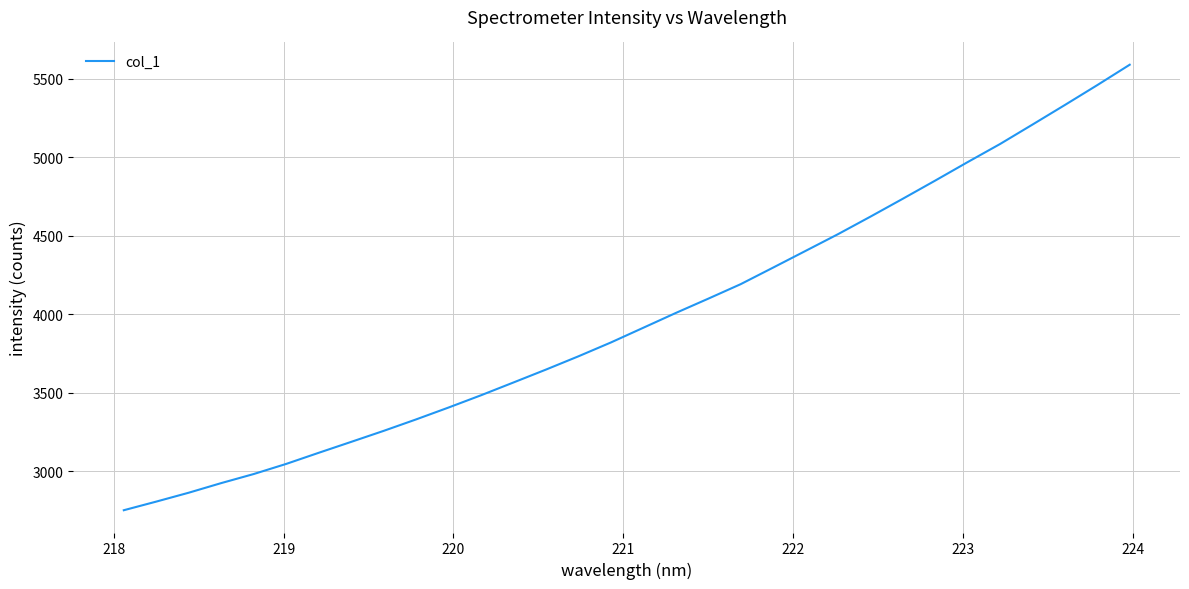

What is the minimum value shown in the chart?

2752.1